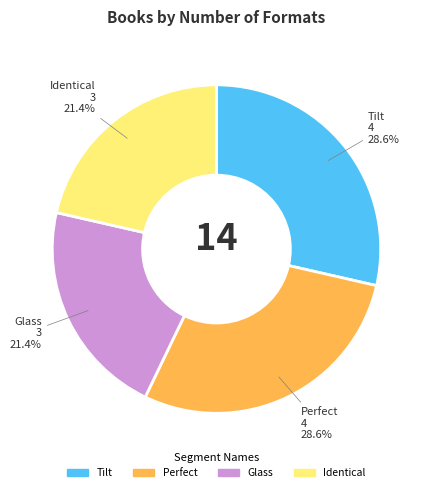

To the nearest percent, what percentage of the pie is Glass?

21%